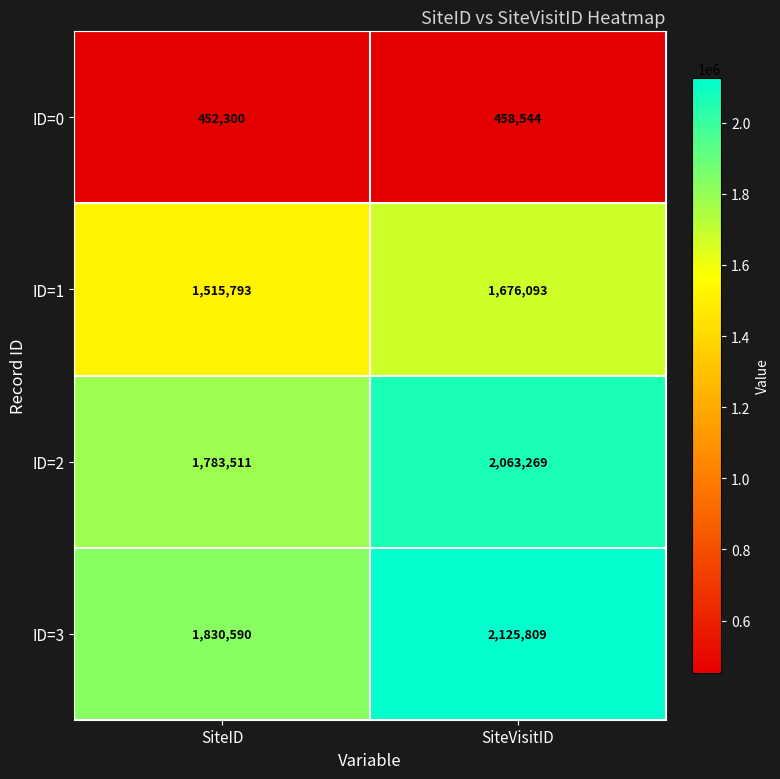

Between SiteID and SiteVisitID, which series saw the biggest shift?

ID=3